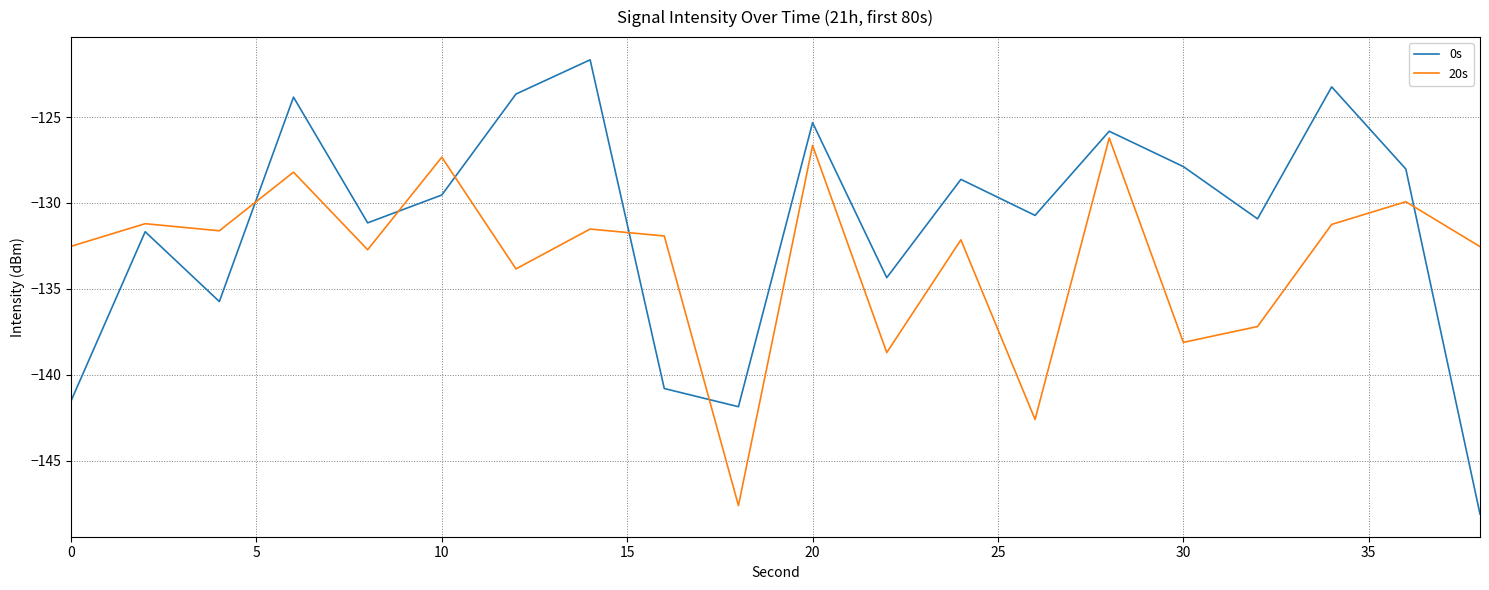

What is the difference between the maximum and minimum values in the 20s series?

21.4